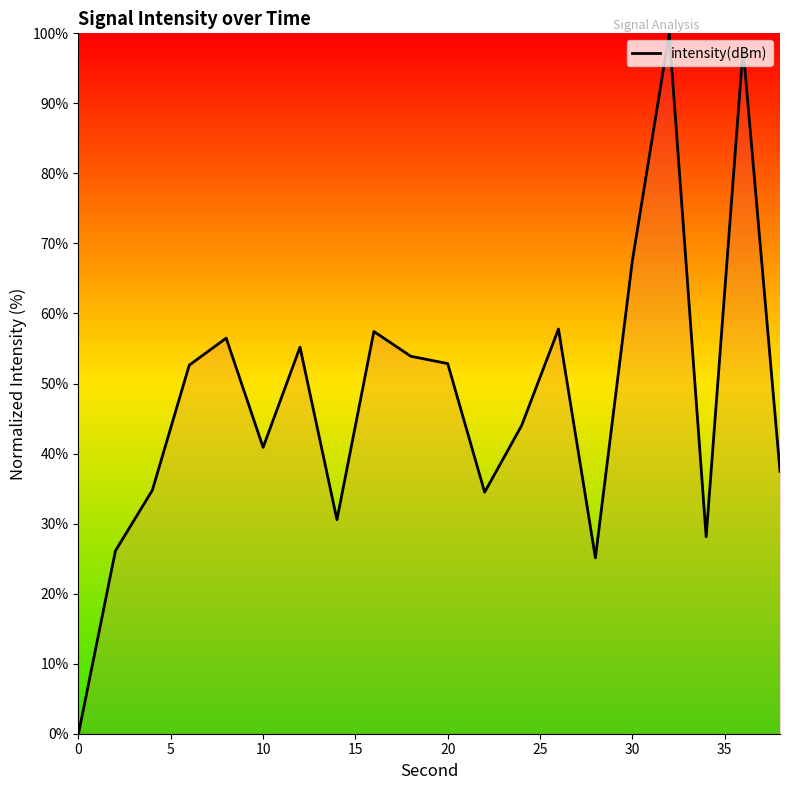

What is the difference between the second highest and second lowest values?

72.7